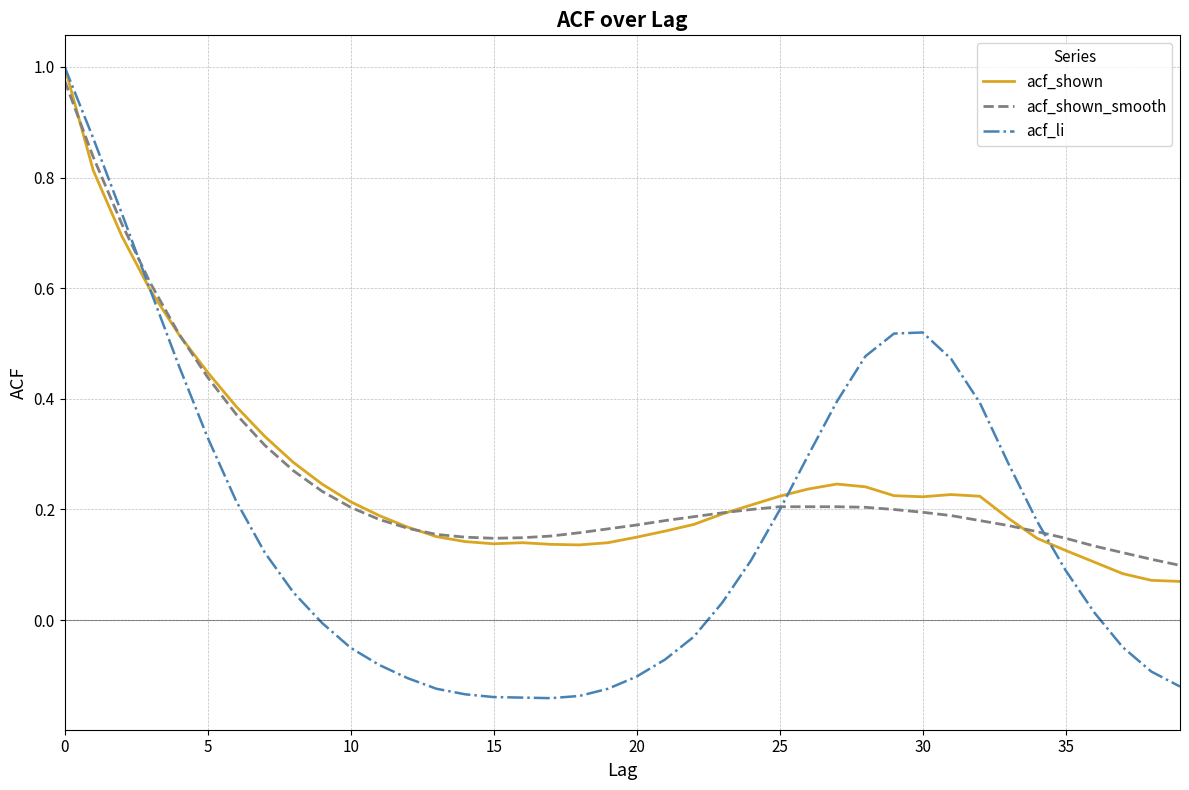

Which series has the widest spread of values?

acf_li